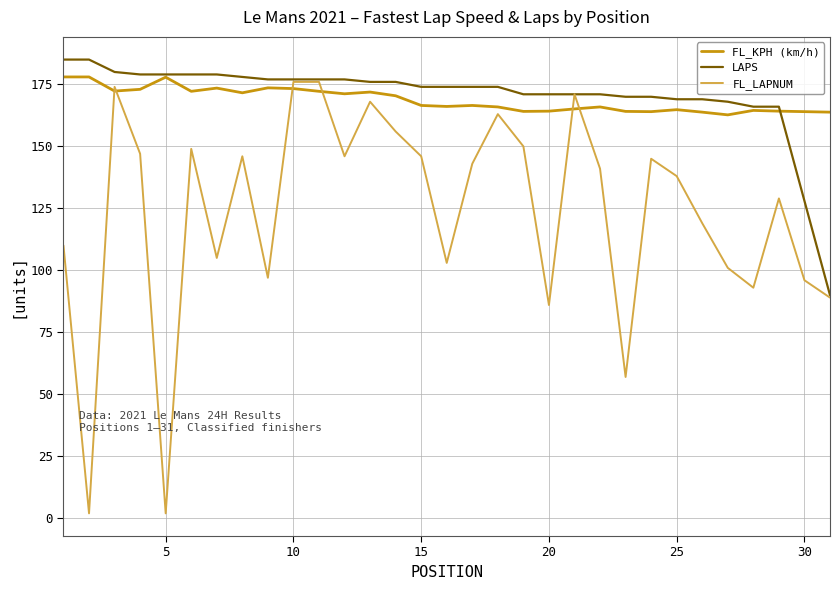

What is the lowest value of the FL_KPH (km/h) series?

162.7